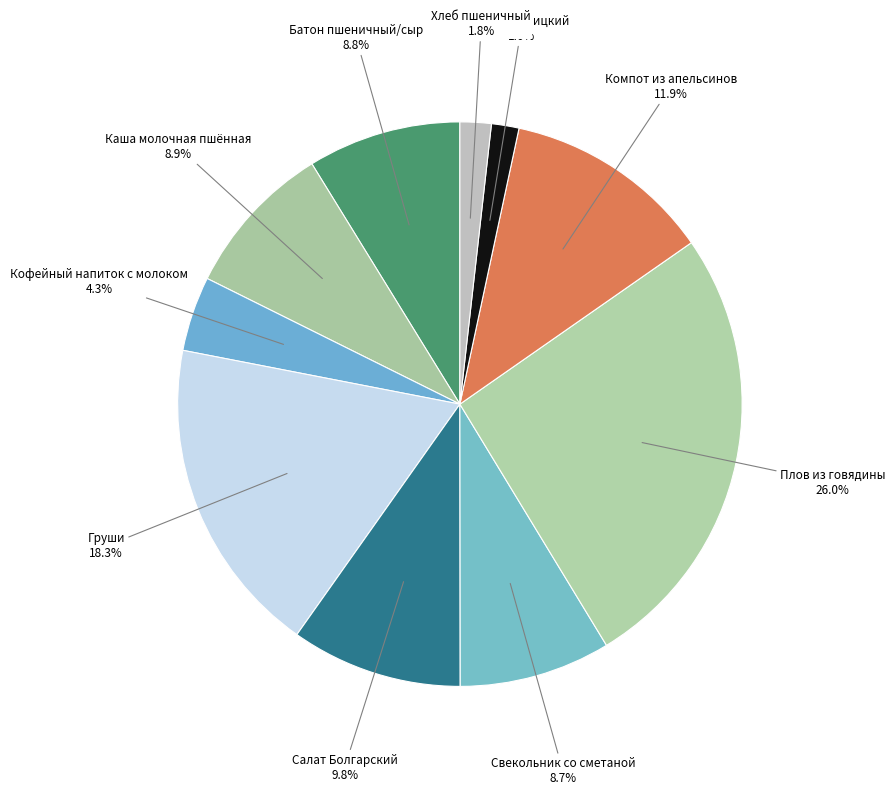

Is there a majority slice in this chart?

No